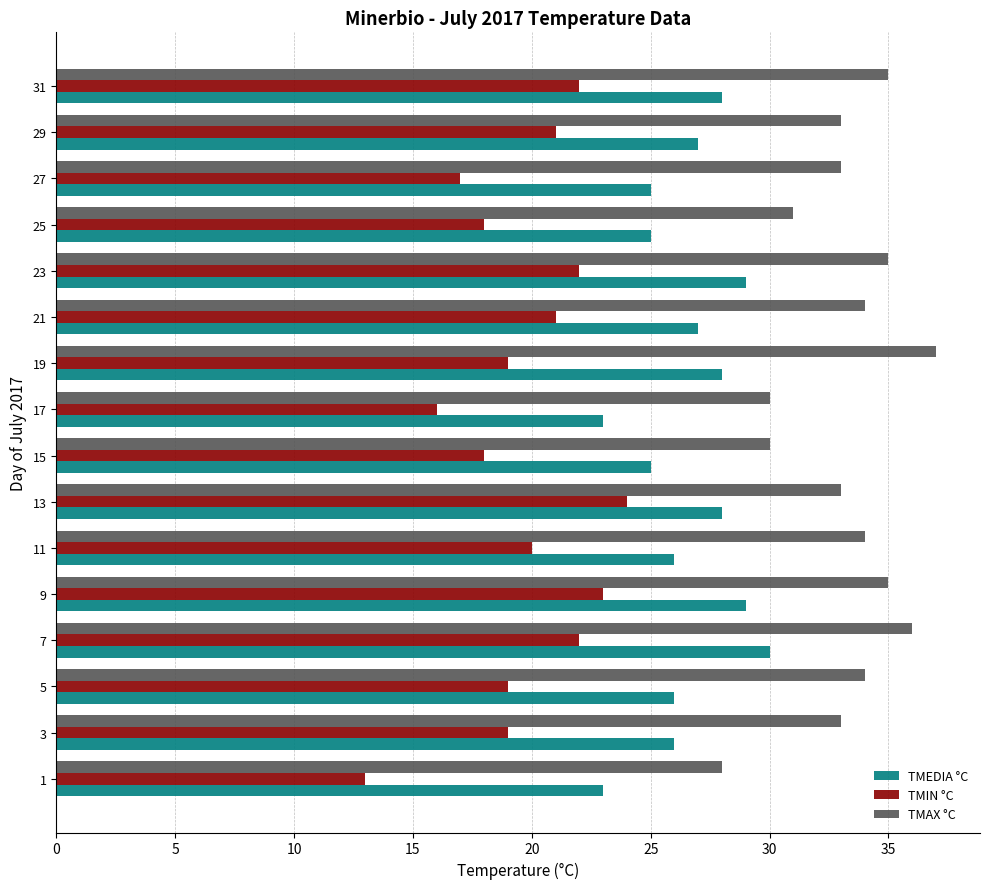

The value of TMIN °C at 9 is 34. True or false?

False